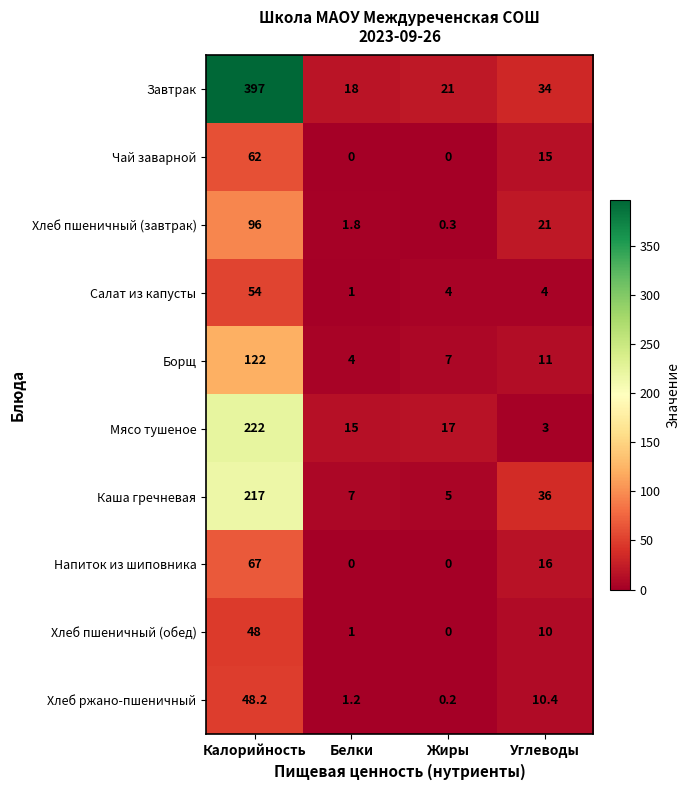

Rank the series by their maximum value, from highest to lowest.

Завтрак, Мясо тушеное, Каша гречневая, Борщ, Хлеб пшеничный (завтрак), Напиток из шиповника, Чай заварной, Салат из капусты, Хлеб ржано-пшеничный, Хлеб пшеничный (обед)